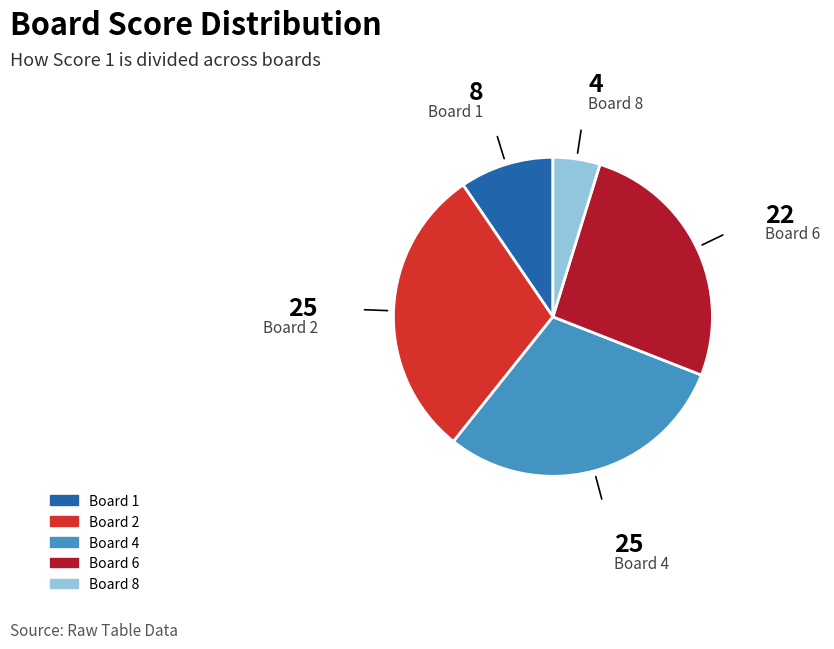

What is the smallest slice in the pie chart?

Board 8